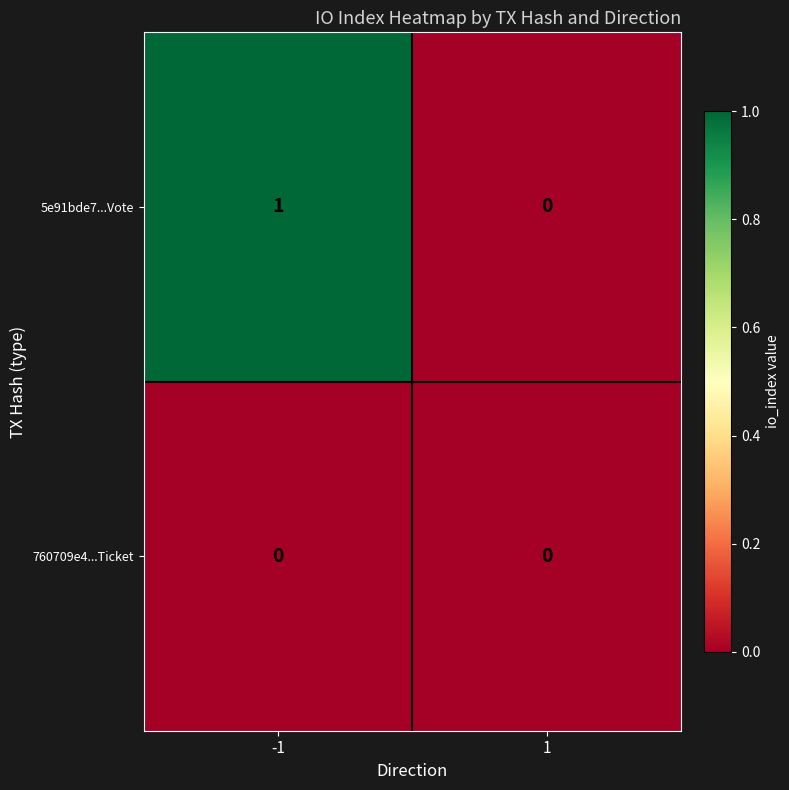

Reading left to right, list all the values displayed in this chart.

5e91bde7...Vote: 1	0
760709e4...Ticket: 0	0